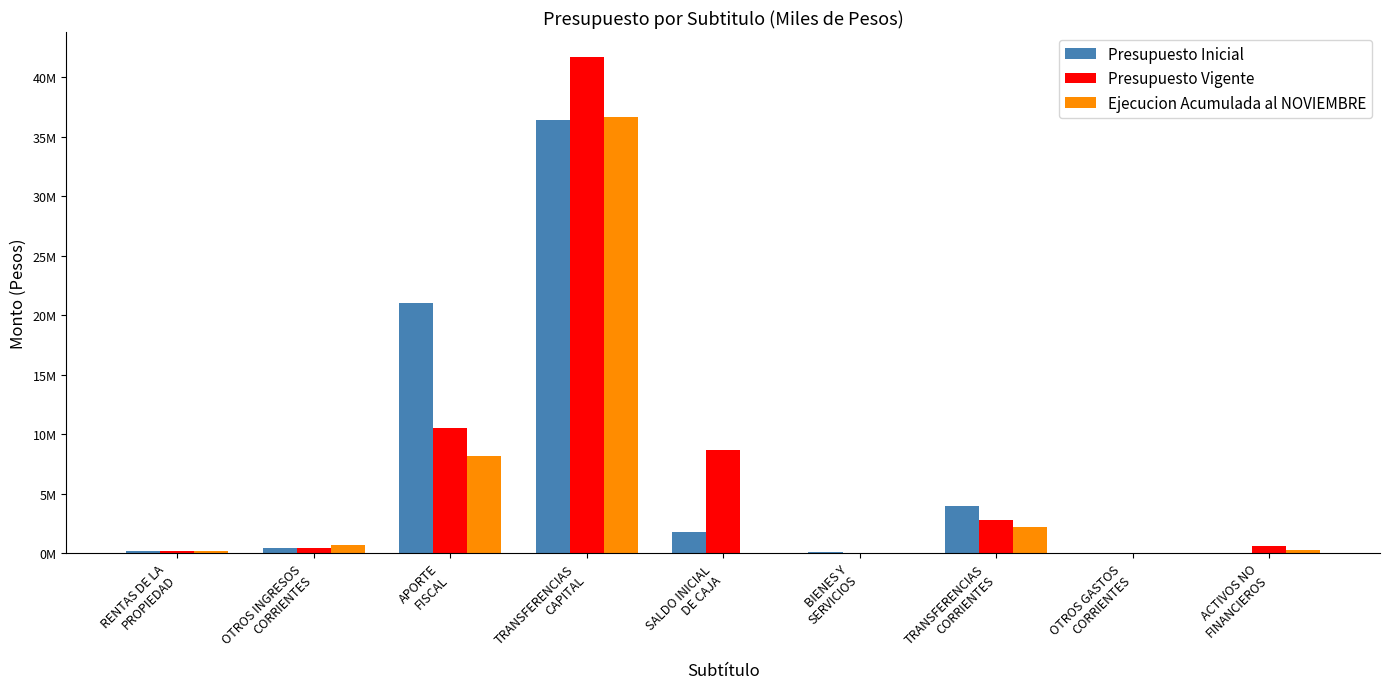

What is the label of the 1st bar from the right?

ACTIVOS NO
FINANCIEROS